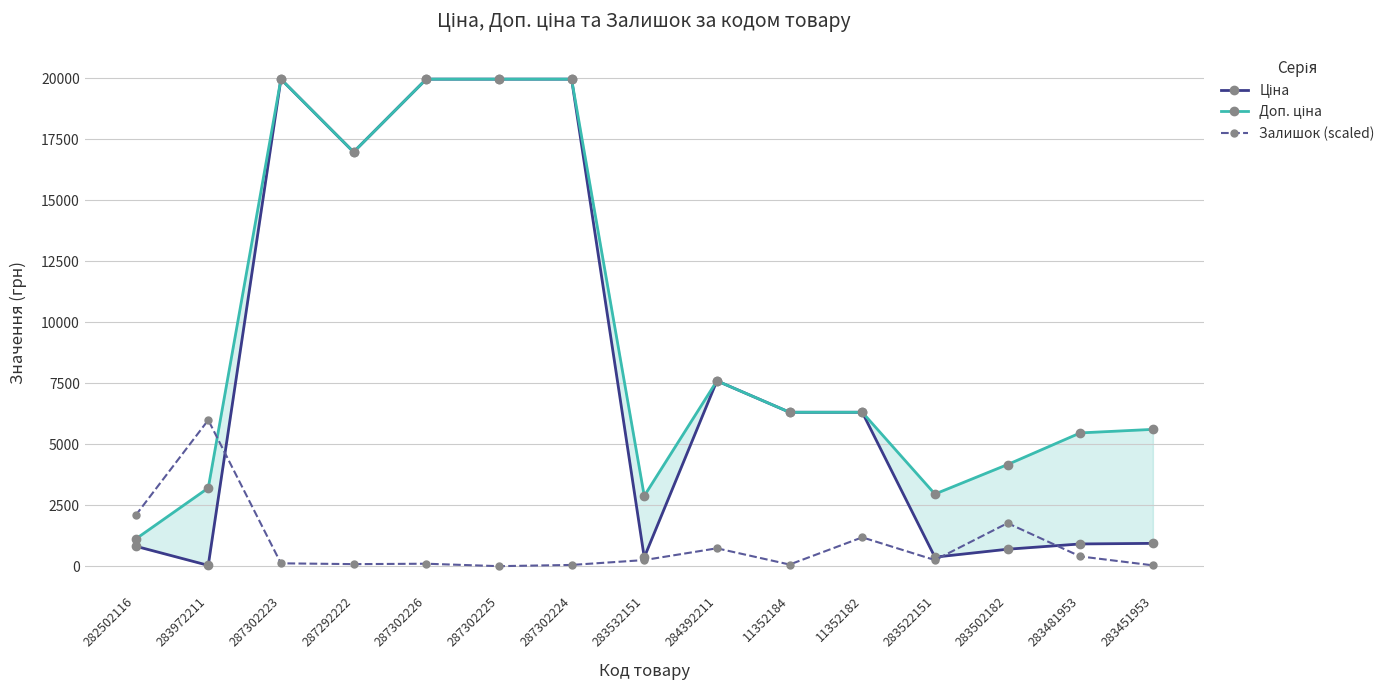

What is the sum of the Ціна values at 11352182 and 287302224?

26272.9